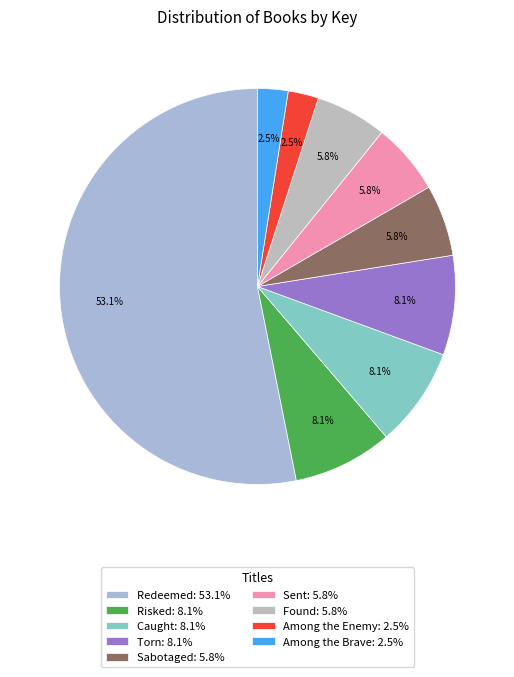

The Redeemed slice represents 65% of the pie. True or false?

False